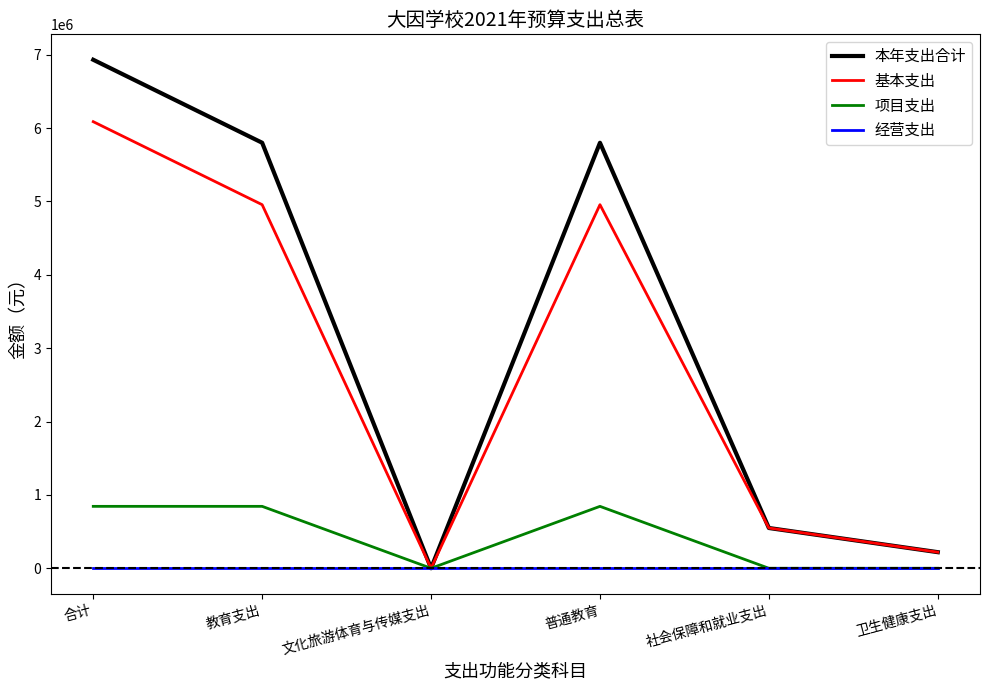

Reading left to right, list all the values displayed in this chart.

本年支出合计: 合计=6931455	教育支出=5800055	文化旅游体育与传媒支出=0	普通教育=5800055	社会保障和就业支出=549000	卫生健康支出=219500
基本支出: 合计=6087400	教育支出=4956000	文化旅游体育与传媒支出=0	普通教育=4956000	社会保障和就业支出=549000	卫生健康支出=219500
项目支出: 合计=844055	教育支出=844055	文化旅游体育与传媒支出=0	普通教育=844055	社会保障和就业支出=0	卫生健康支出=0
经营支出: 合计=0	教育支出=0	文化旅游体育与传媒支出=0	普通教育=0	社会保障和就业支出=0	卫生健康支出=0